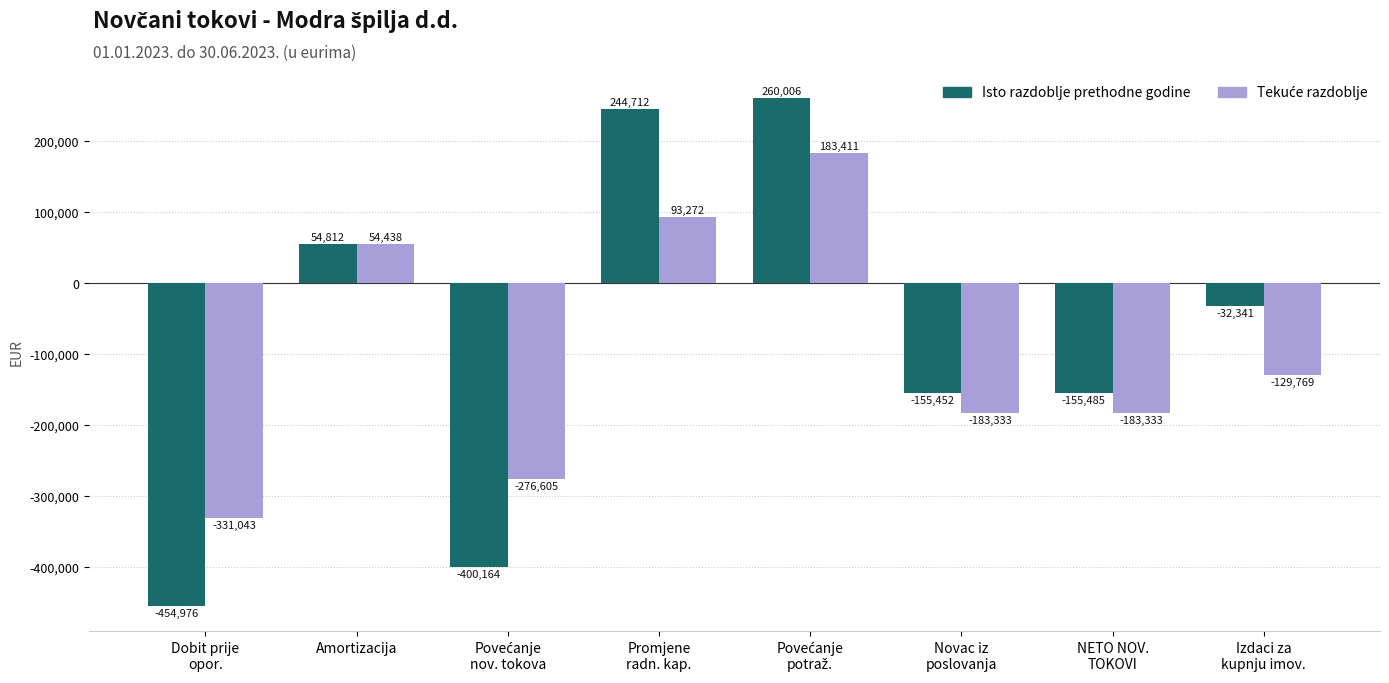

How many values in the Isto razdoblje prethodne godine series exceed -32341?

3